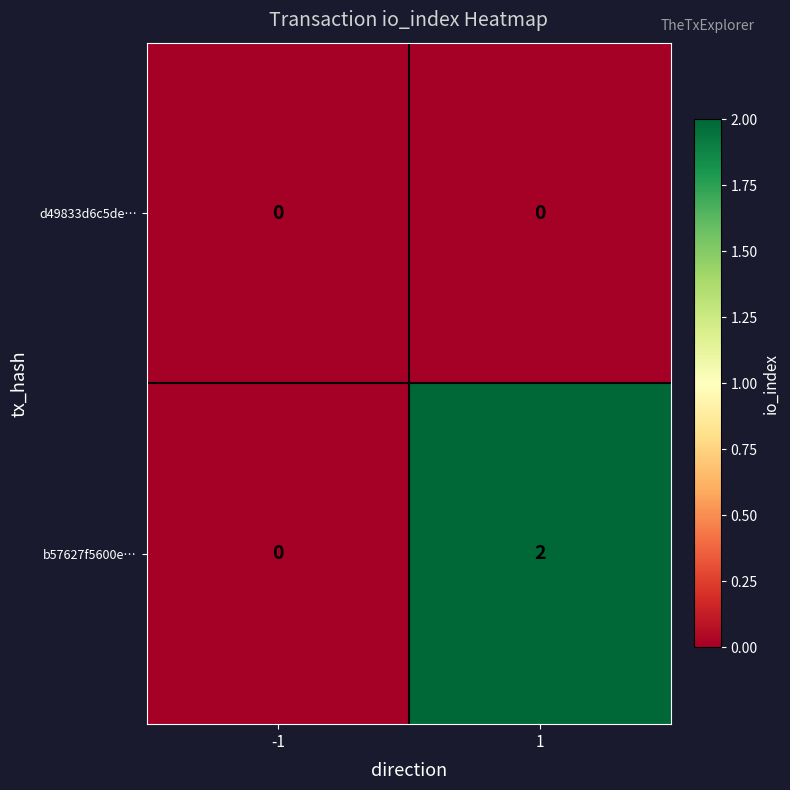

The b57627f5600e… series shows -1 at -1. True or false?

False